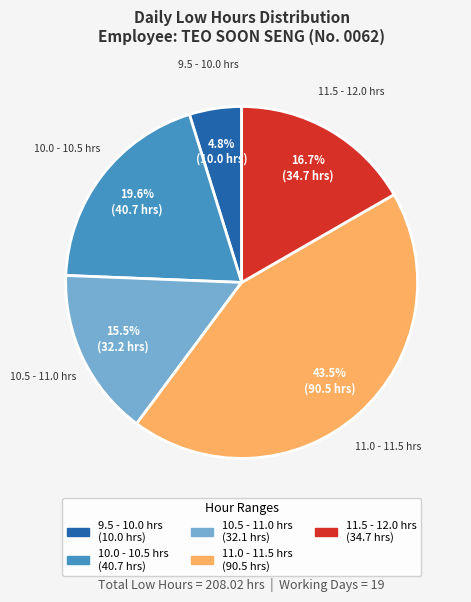

Is there a majority slice in this chart?

No